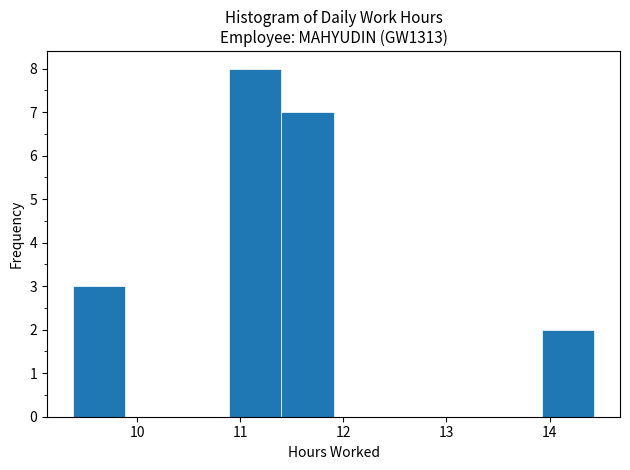

Reading left to right, list every bar in this chart as the range it spans on the x-axis followed by its height. Neither the bar edges nor the heights are printed on the chart, so give them approximately, as read against the axes.

9.4 to 9.9: 3
9.9 to 10.4: 0
10.4 to 10.9: 0
10.9 to 11.4: 8
11.4 to 11.9: 7
11.9 to 12.4: 0
12.4 to 12.9: 0
12.9 to 13.4: 0
13.4 to 13.9: 0
13.9 to 14.4: 2